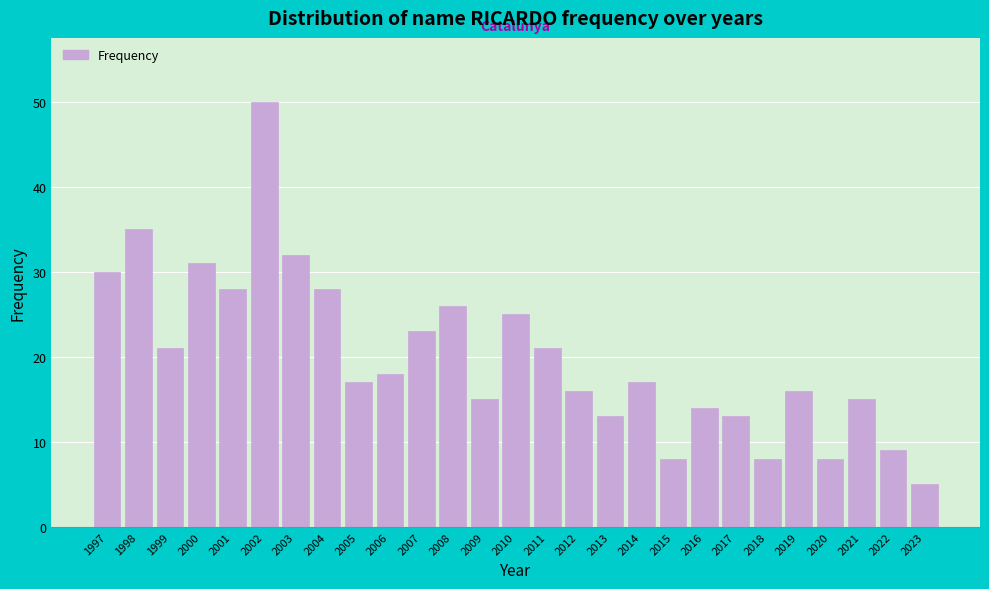

Reading left to right, extract all data points from this chart.

1997=30	1998=35	1999=21	2000=31	2001=28	2002=50	2003=32	2004=28	2005=17	2006=18	2007=23	2008=26	2009=15	2010=25	2011=21	2012=16	2013=13	2014=17	2015=8	2016=14	2017=13	2018=8	2019=16	2020=8	2021=15	2022=9	2023=5